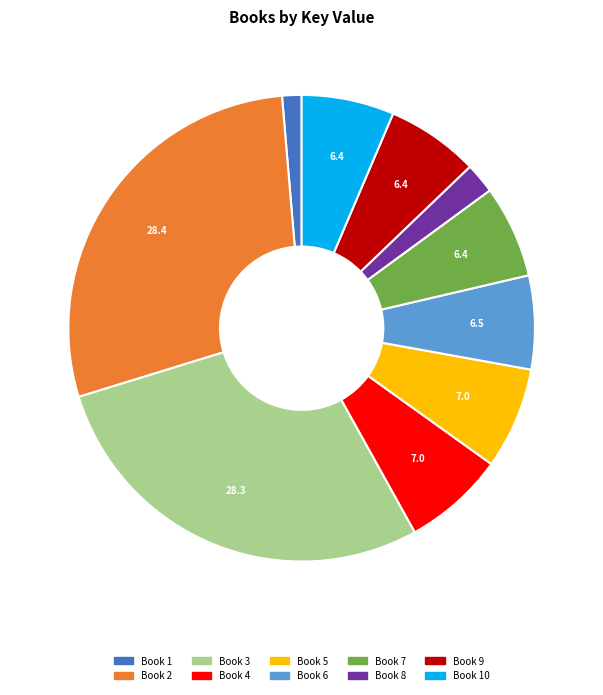

Is there a majority slice in this chart?

No